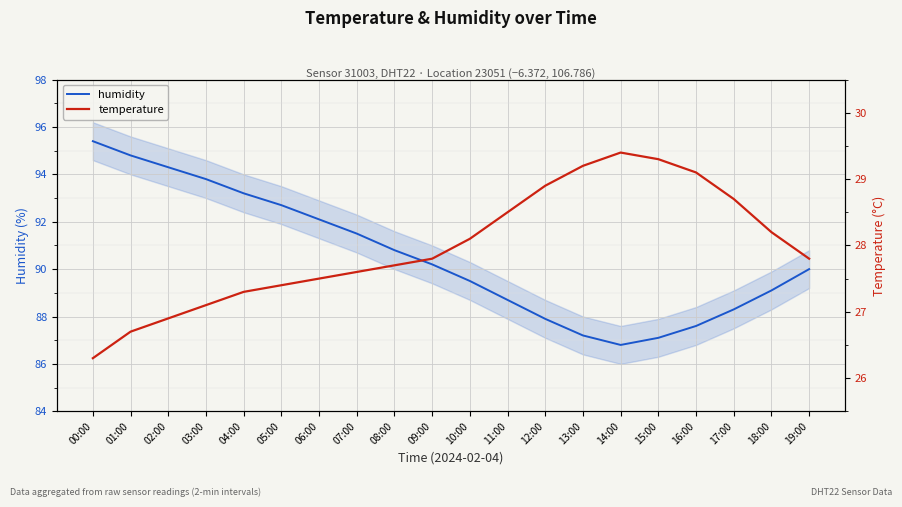

The humidity series shows 90.8 at 08:00. True or false?

True